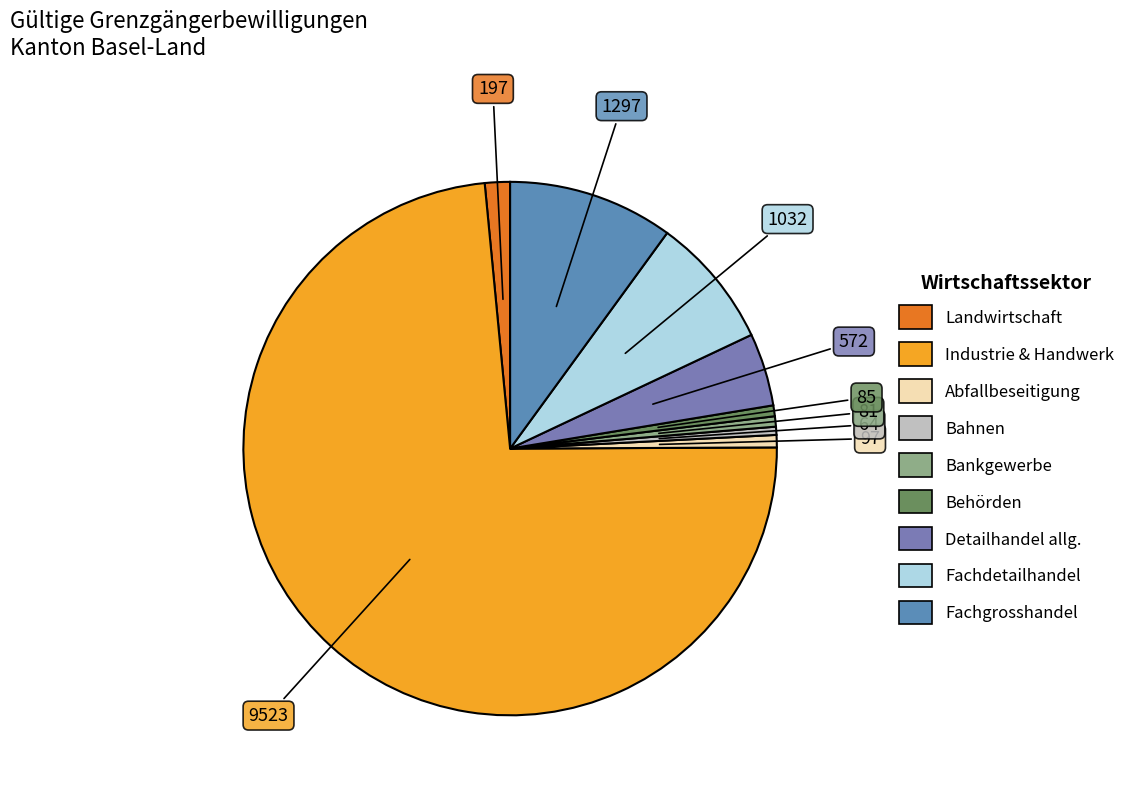

What is the largest slice in the pie chart?

Total Sektor Industrie und Handwerk